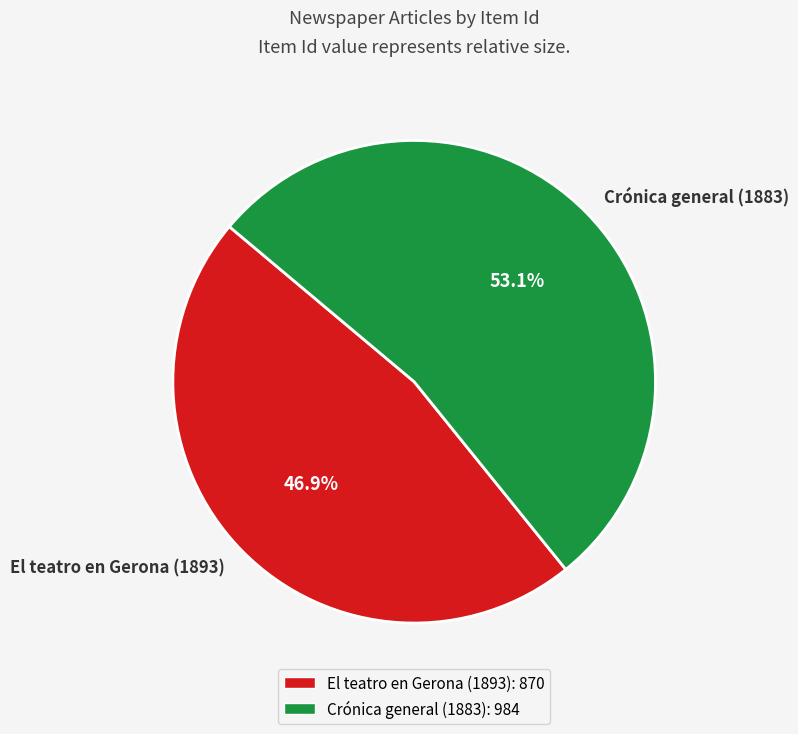

How many slices are in this pie chart?

2